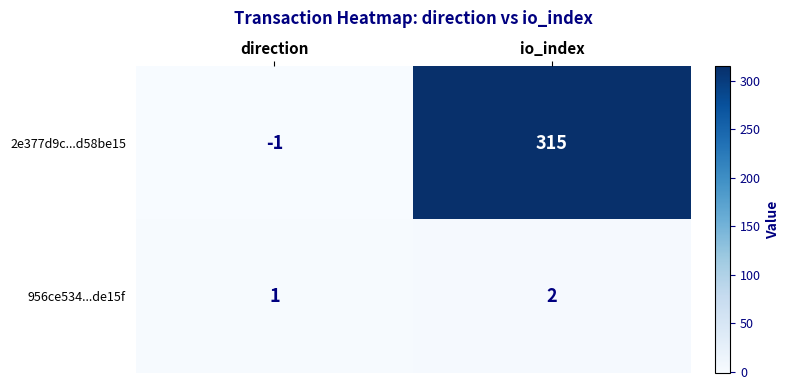

Reading left to right, list all the values displayed in this chart.

2e377d9c...d58be15: direction=-1	io_index=315
956ce534...de15f: direction=1	io_index=2